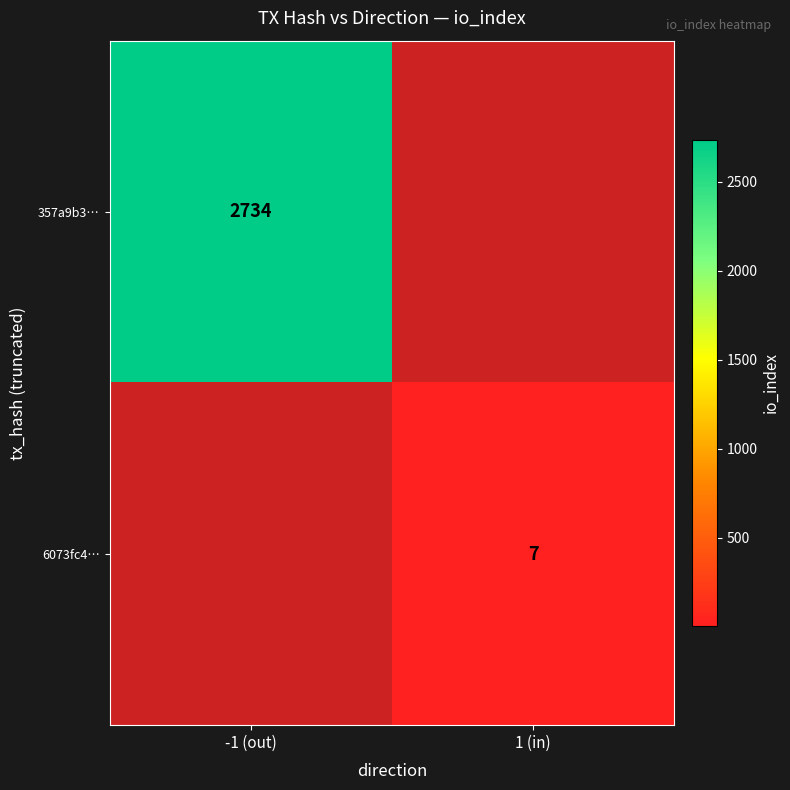

Is it true that 357a9b3… equals 2734 at -1 (out)?

True